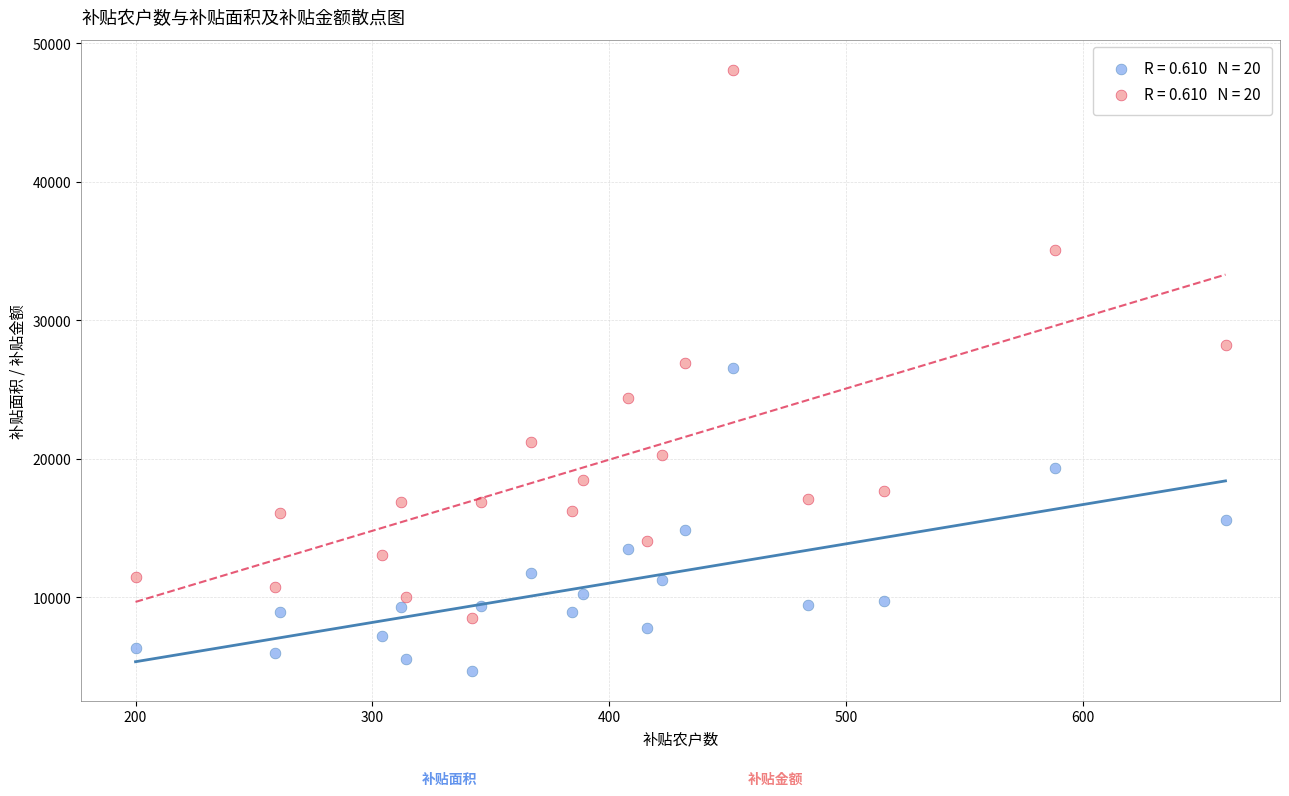

Across all data points, what is the range of X values (max minus min)?

460.0